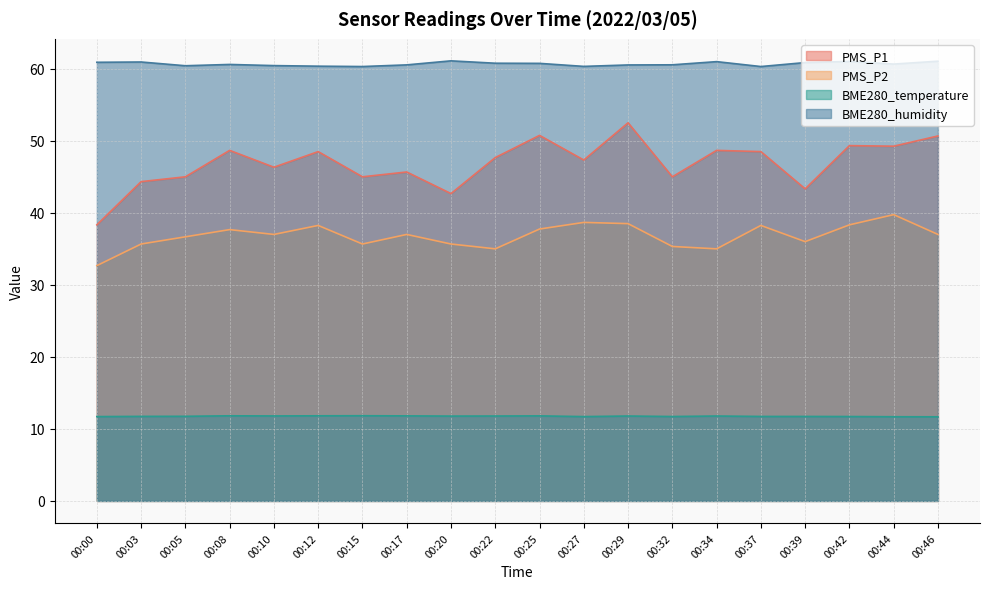

True or false: PMS_P1 and BME280_temperature intersect in this chart.

False